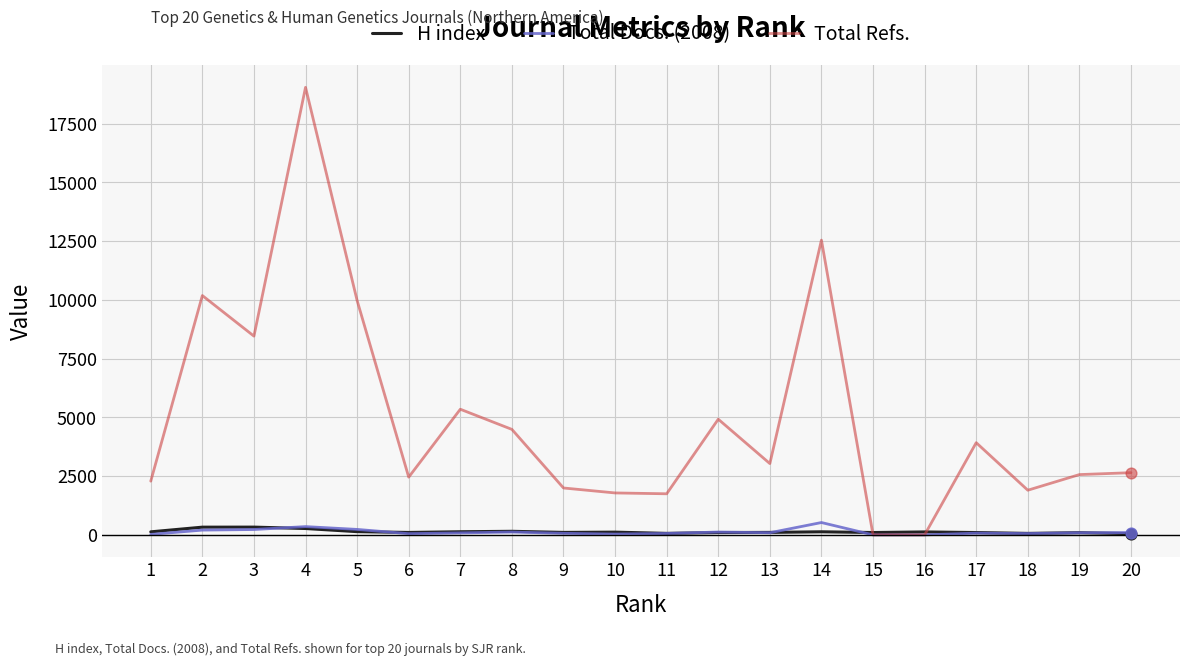

Which series has the largest total across all categories?

Total Refs.